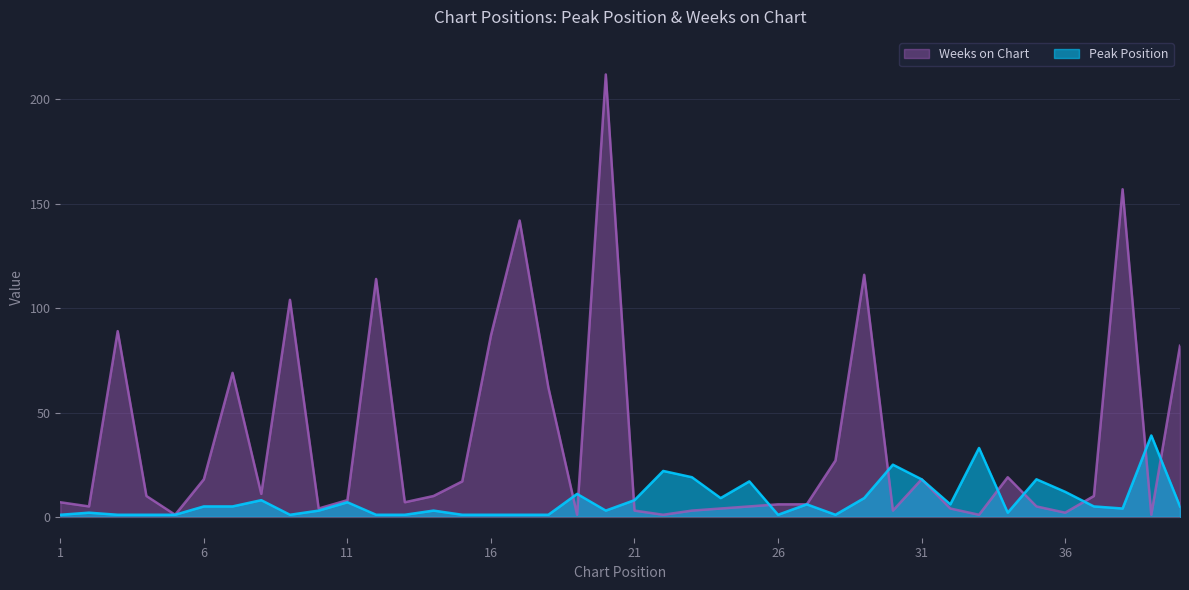

Is it true that Weeks on Chart equals 1 at 5?

True